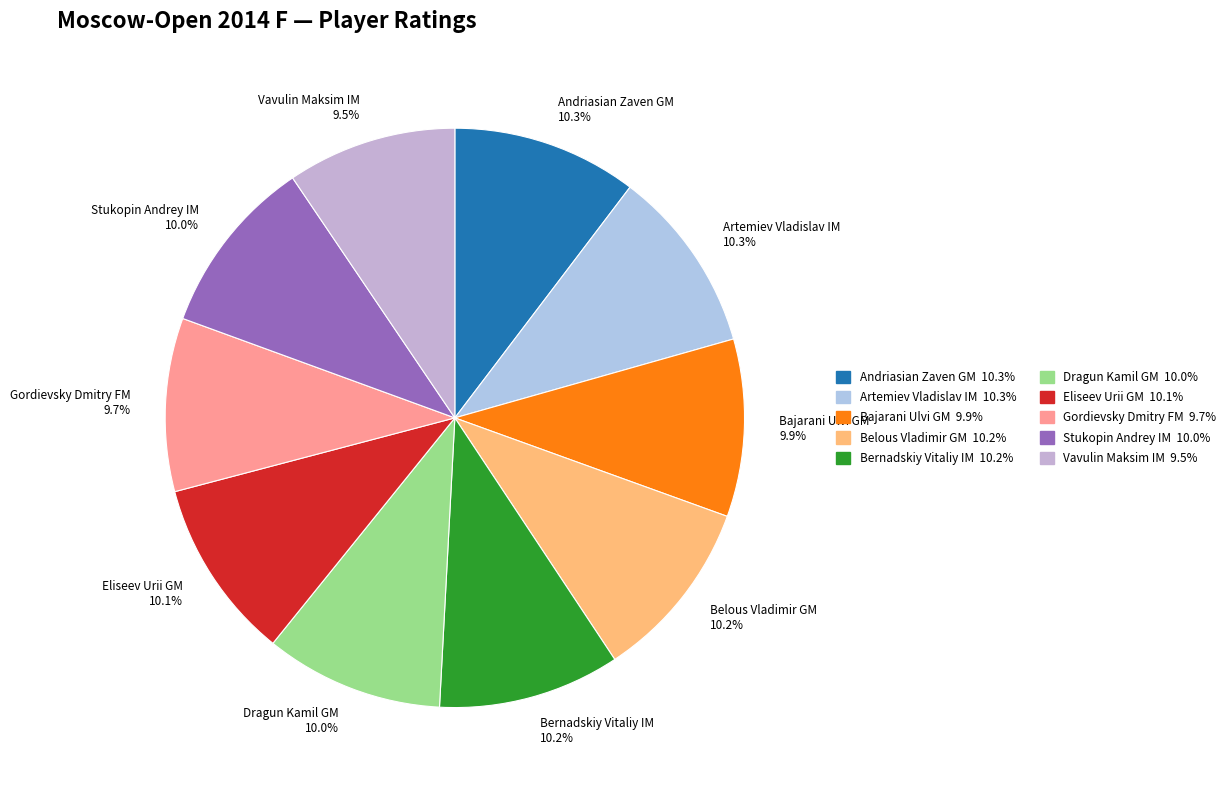

The Stukopin Andrey IM slice represents 10% of the pie. True or false?

True